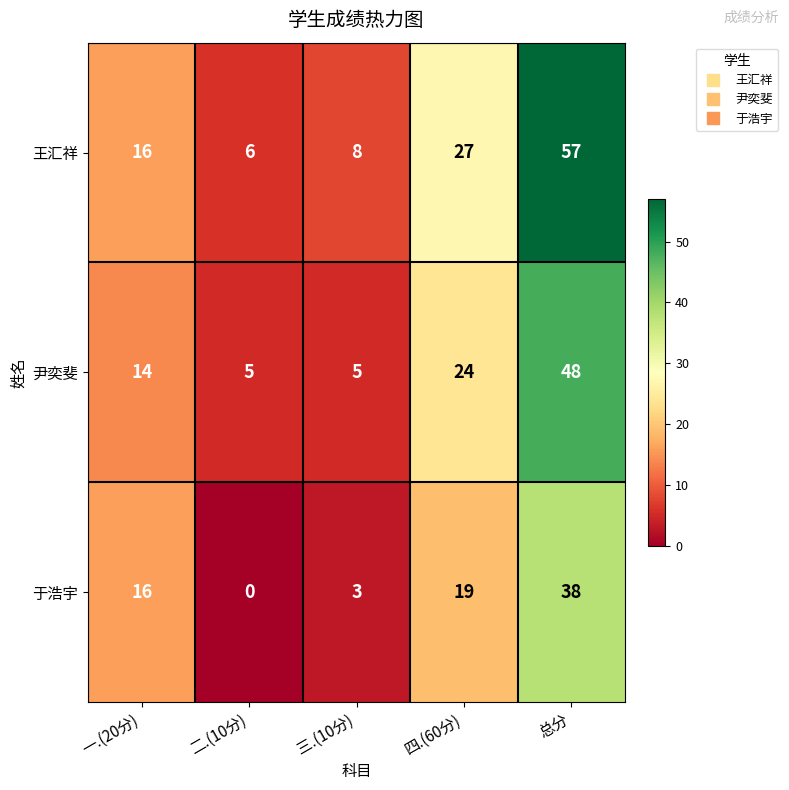

Which label corresponds to the largest value in the chart?

总分